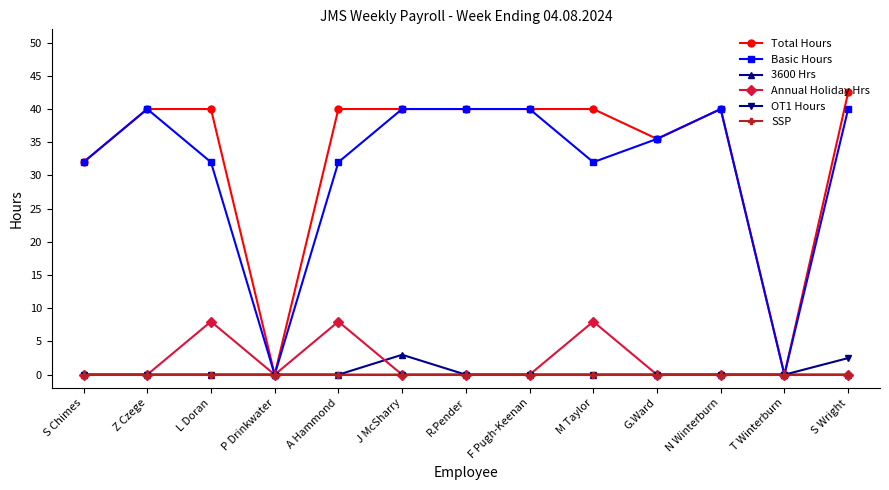

What is the label of the 3rd point from the left?

L Doran